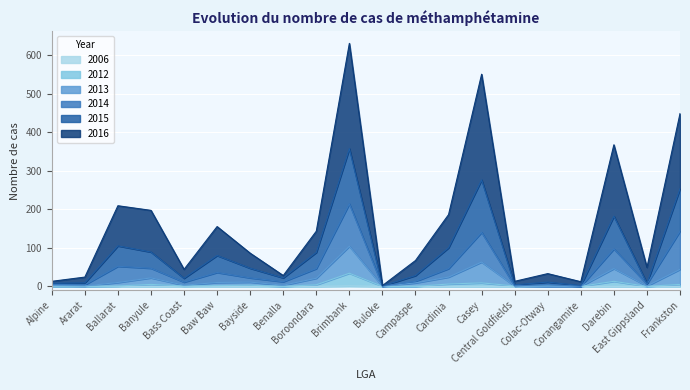

True or false: 2015 has more than 2 interior local peaks.

True